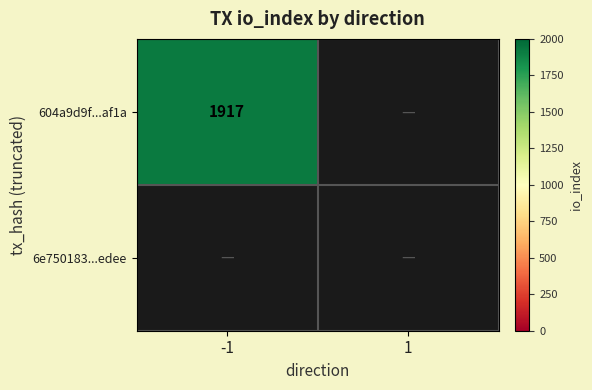

Rank the series by their average value, from highest to lowest.

604a9d9f55c2d917be84f2648080af1a84ba0e3, 6e750183645481ffc740baf5f2bb1936ac11ede